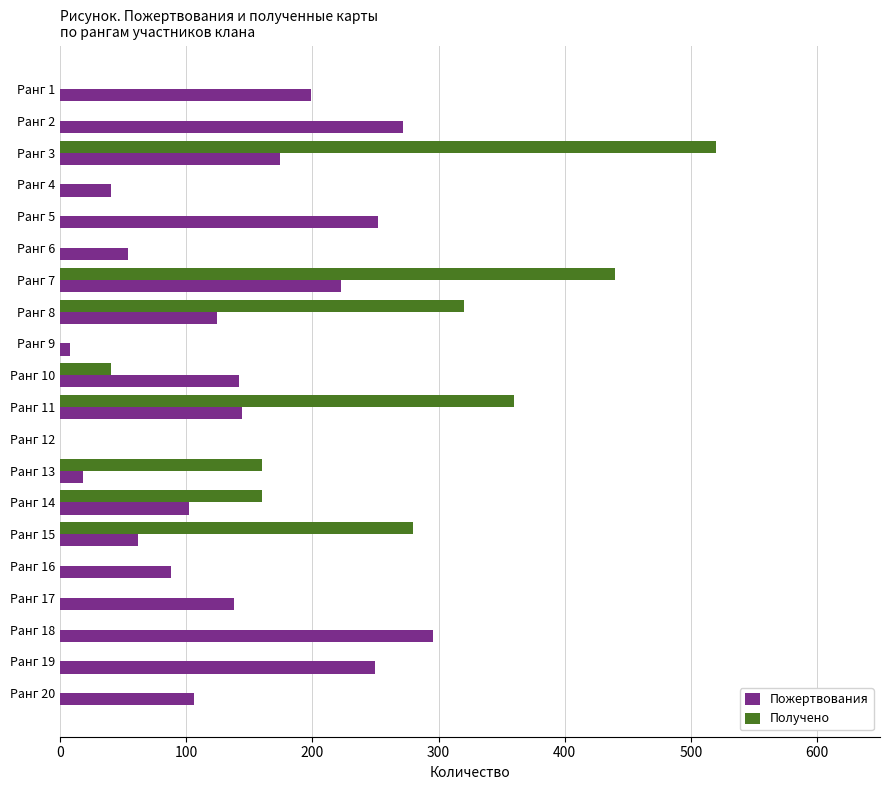

Which series changed the most between Ранг 2 and Ранг 12?

Пожертвования